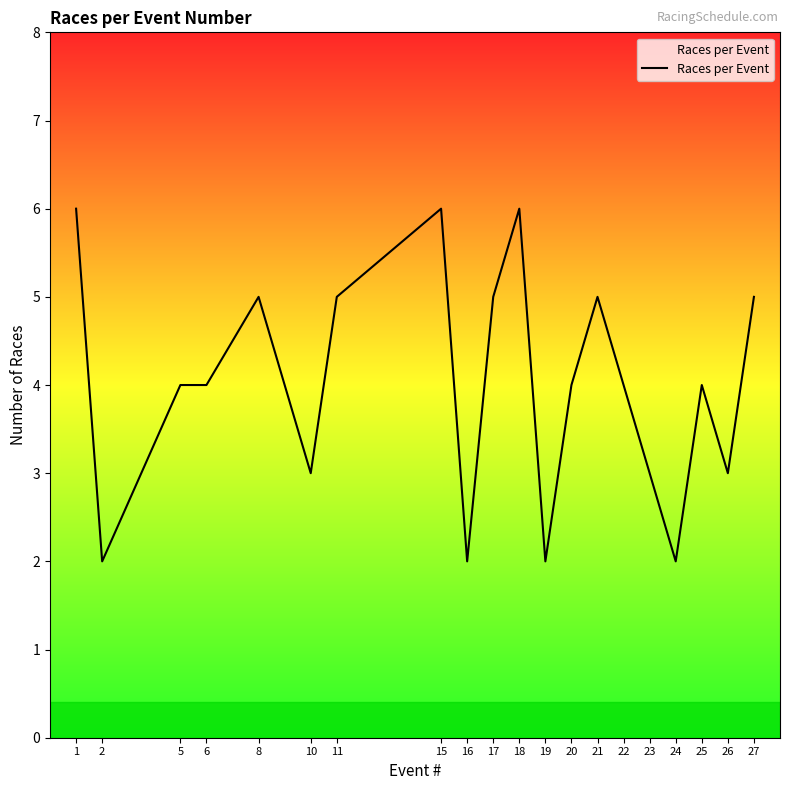

Rank the categories by value from highest to lowest.

1, 15, 18, 8, 11, 17, 21, 27, 5, 6, 20, 22, 25, 10, 23, 26, 2, 16, 19, 24